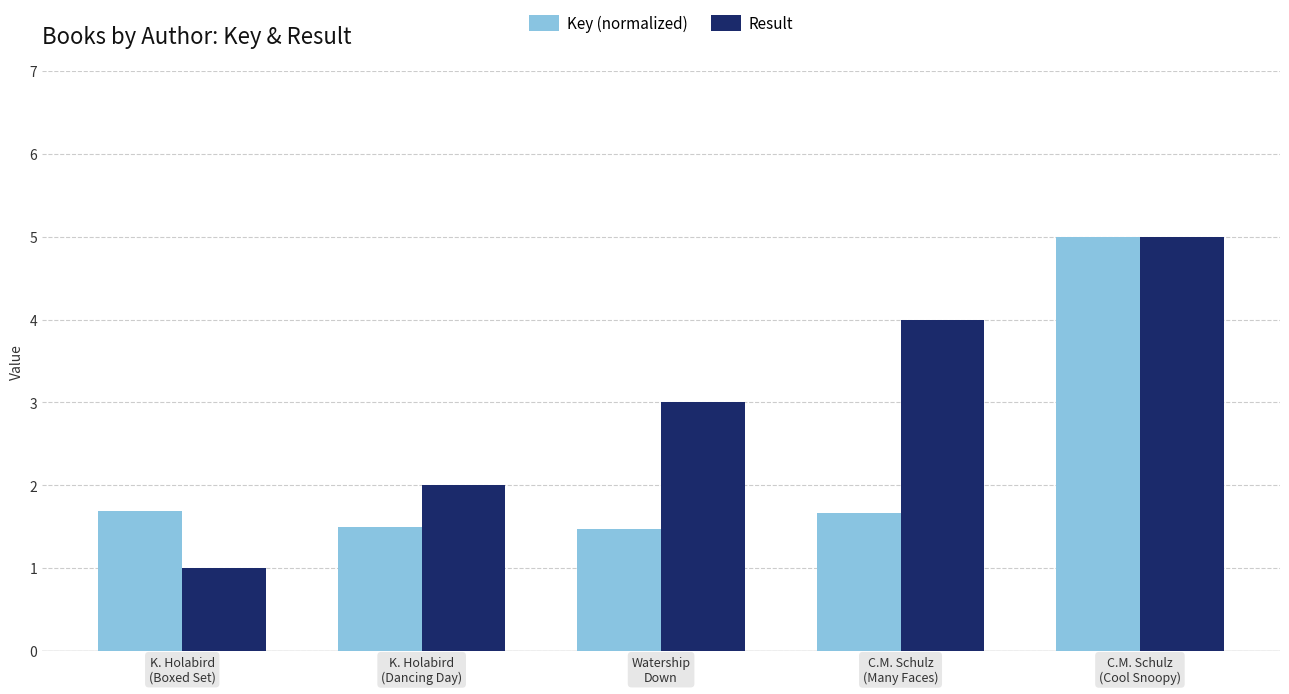

Rank the series by their average value, from lowest to highest.

Key (normalized), Result